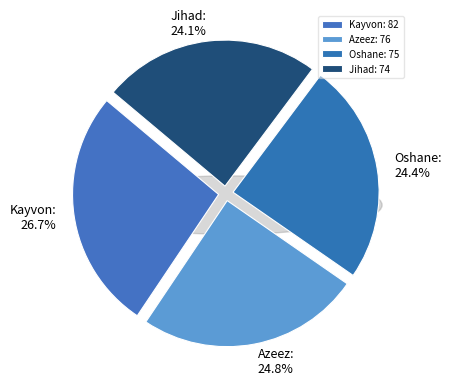

How many slices are in this pie chart?

4